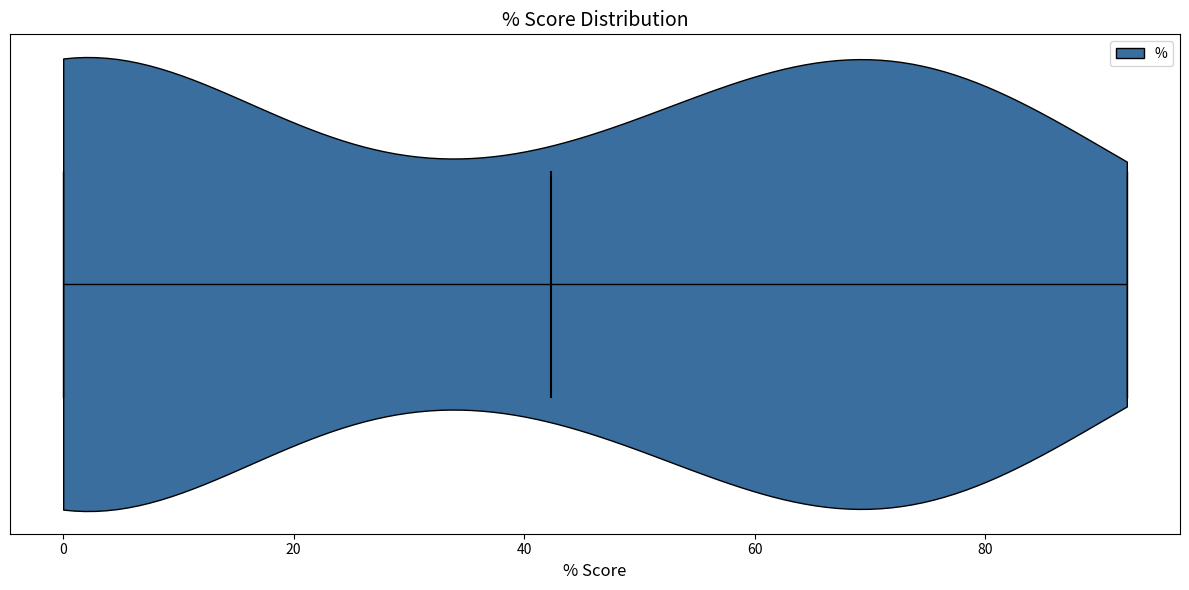

Read this violin plot against the x-axis: where its median line is, and the lowest and highest points the violin reaches. The values are not printed on the chart, so give them approximately, as read against the axis.

median line 42, lowest point 0, highest point 92